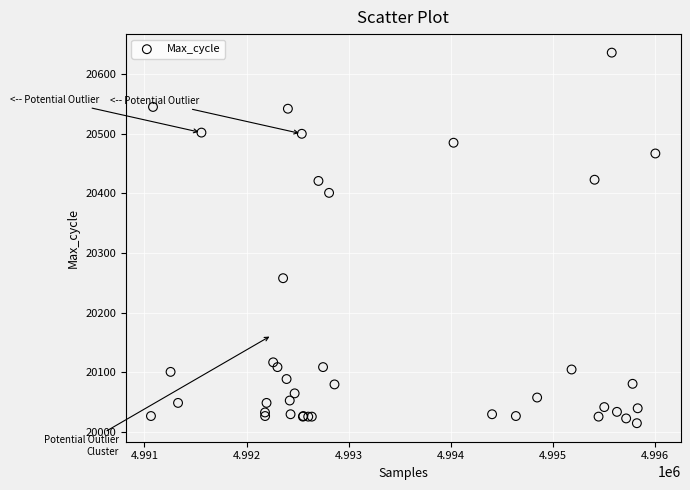

What Y value in the scatter plot is closest to 20325?

20258